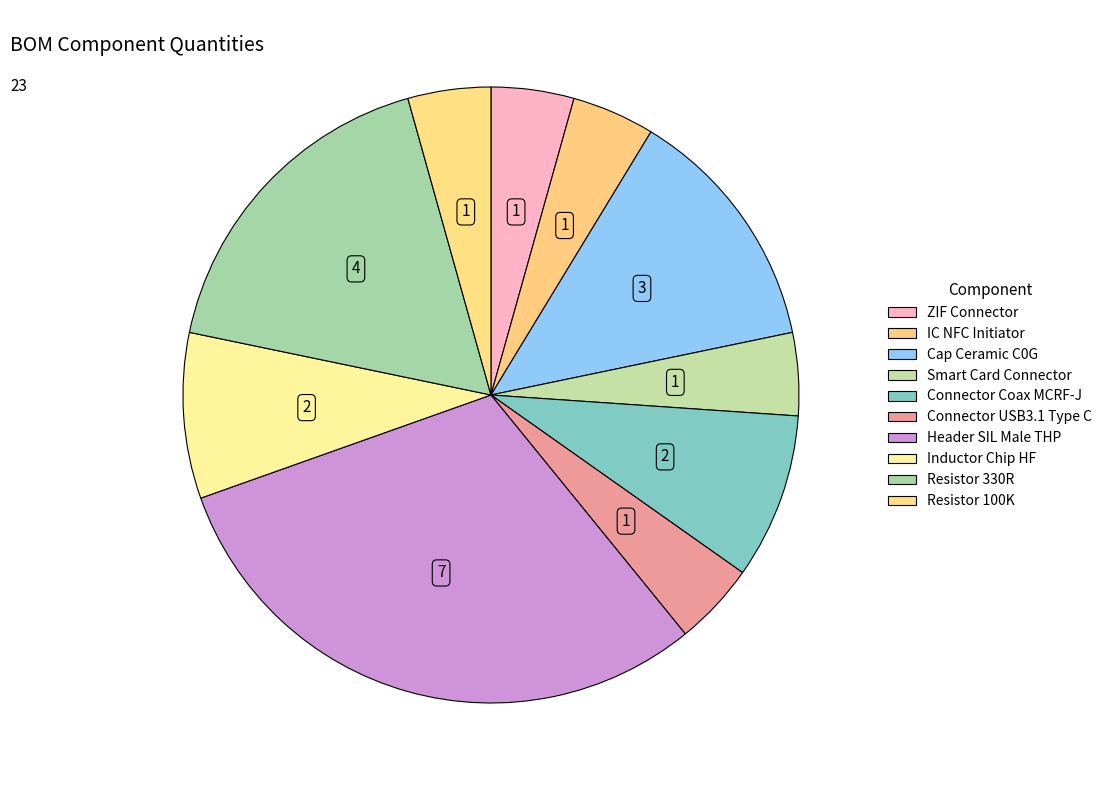

True or false: Inductor Chip HF accounts for 1% of the total.

False